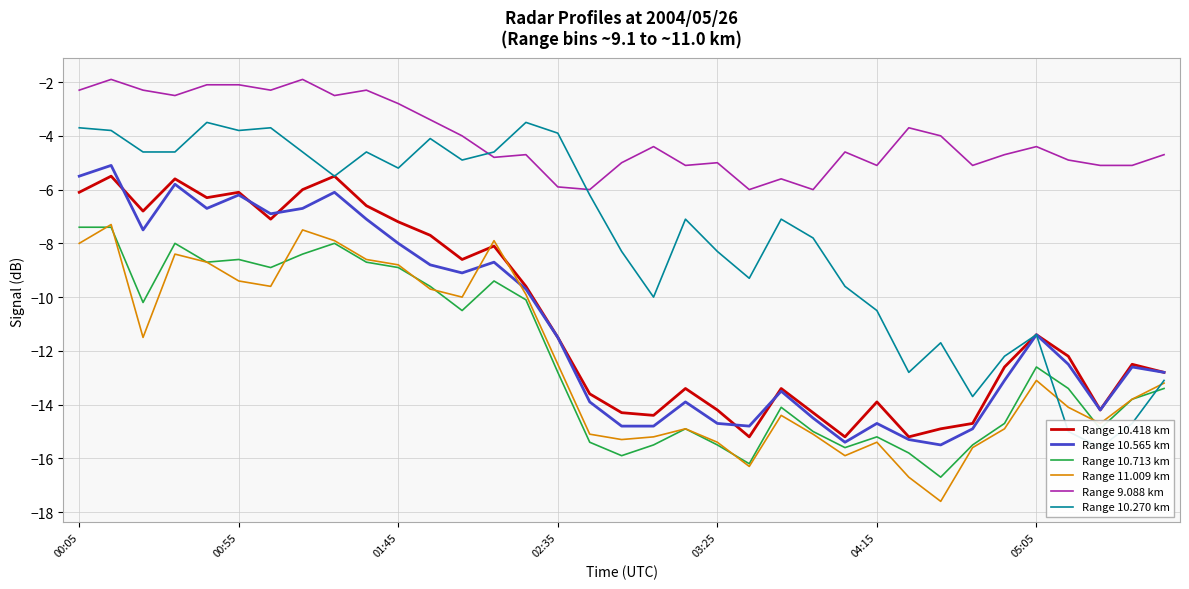

What is the lowest value of the Range 9.088 km series?

-6.0